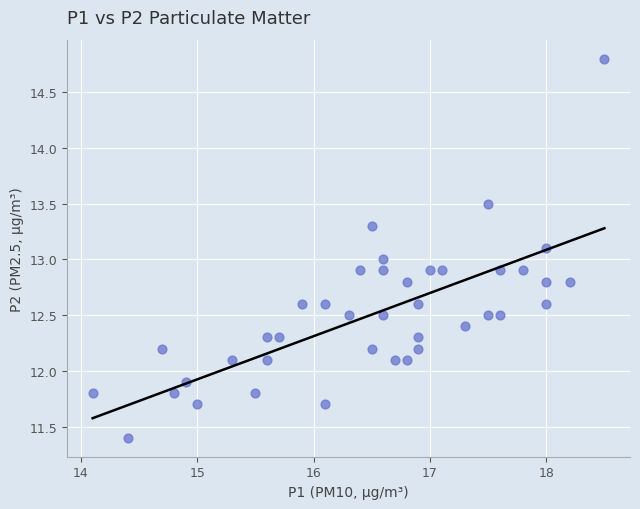

What is the range of X values (max minus min)?

4.4